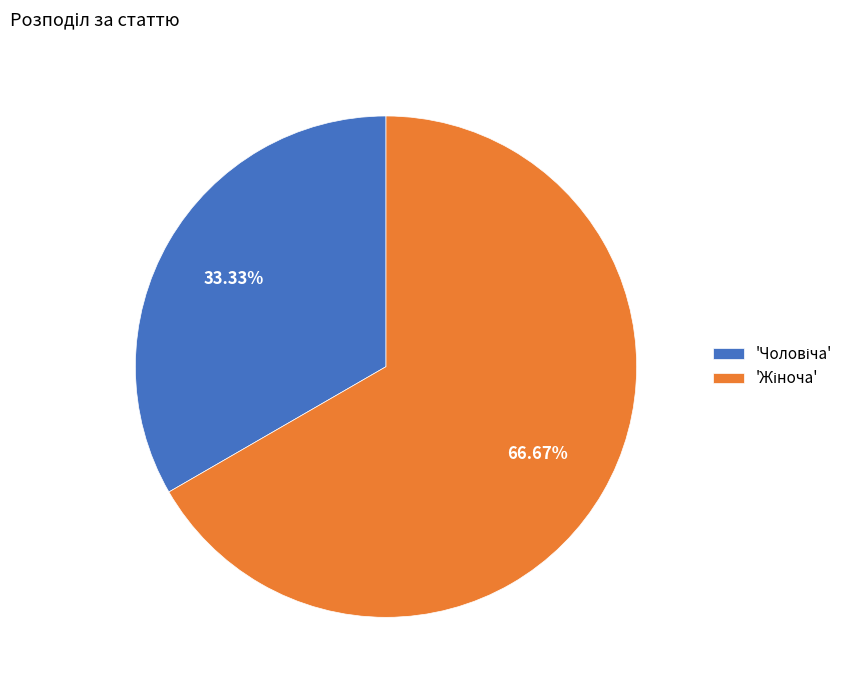

Is there any slice that represents more than half of the pie?

Yes